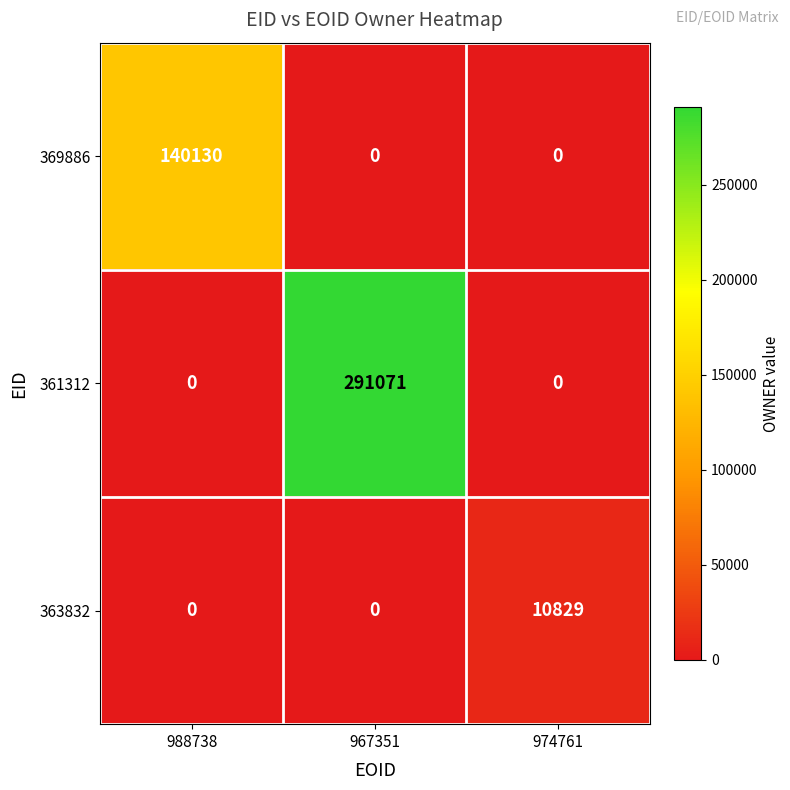

The value of 361312 at 988738 is 0. True or false?

True